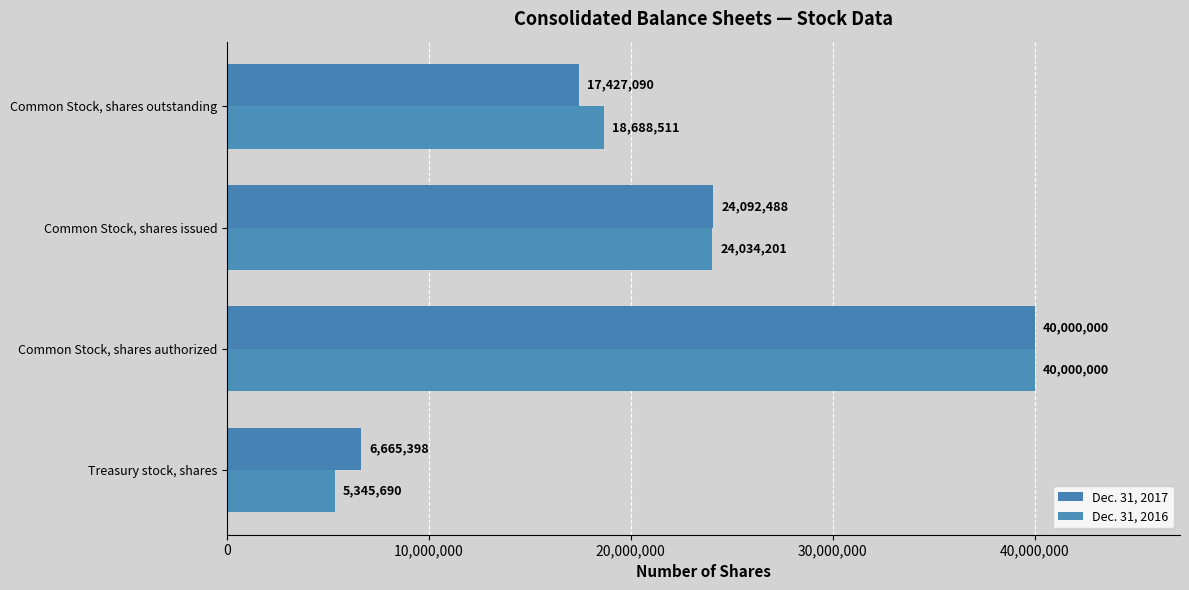

Reading left to right, transcribe all the data shown in this chart.

Dec. 31, 2017: 6665398	40000000	24092488	17427090
Dec. 31, 2016: 5345690	40000000	24034201	18688511